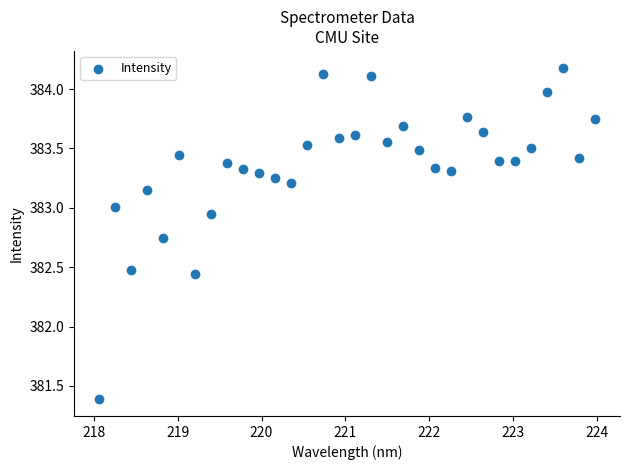

What is the range of X values (max minus min)?

5.9